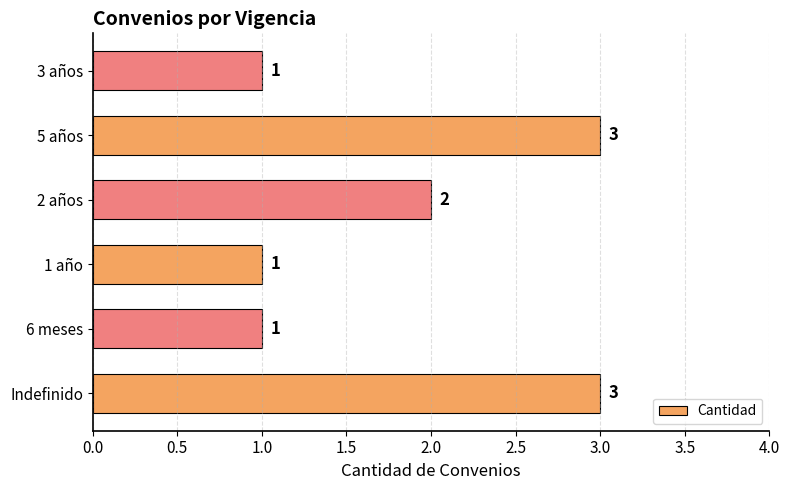

The chart shows a value of 2 at 2 años. True or false?

True